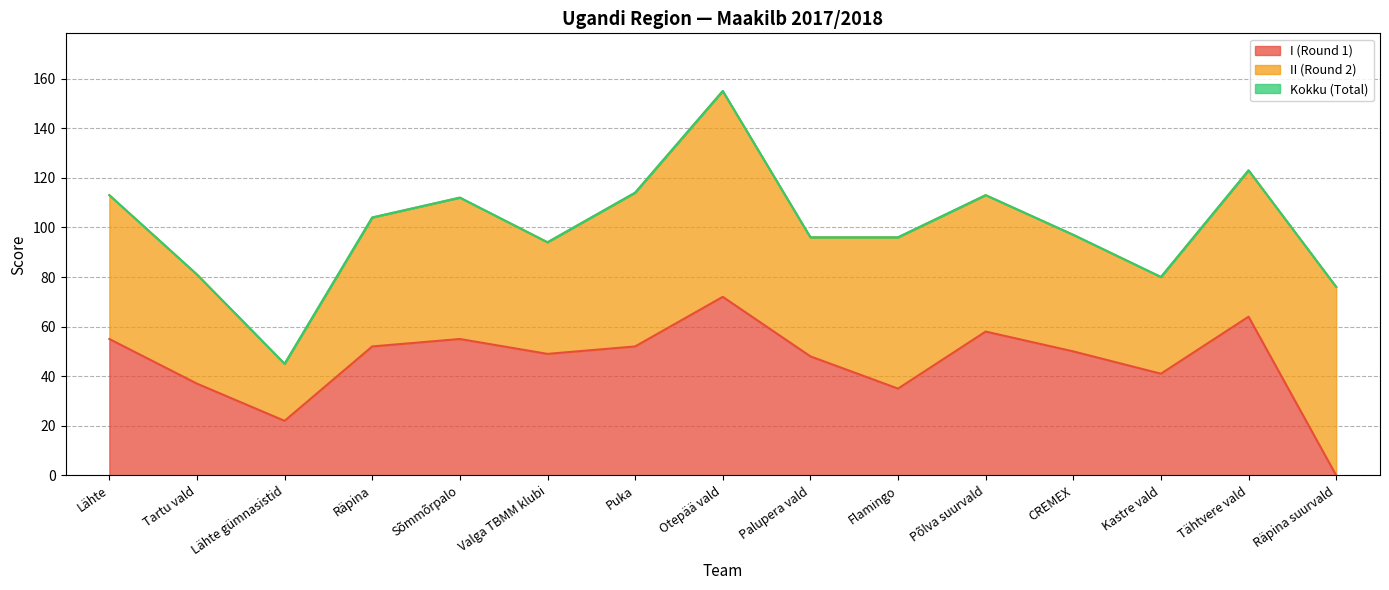

True or false: Kokku (Total) and I (Round 1) cross at least once.

False